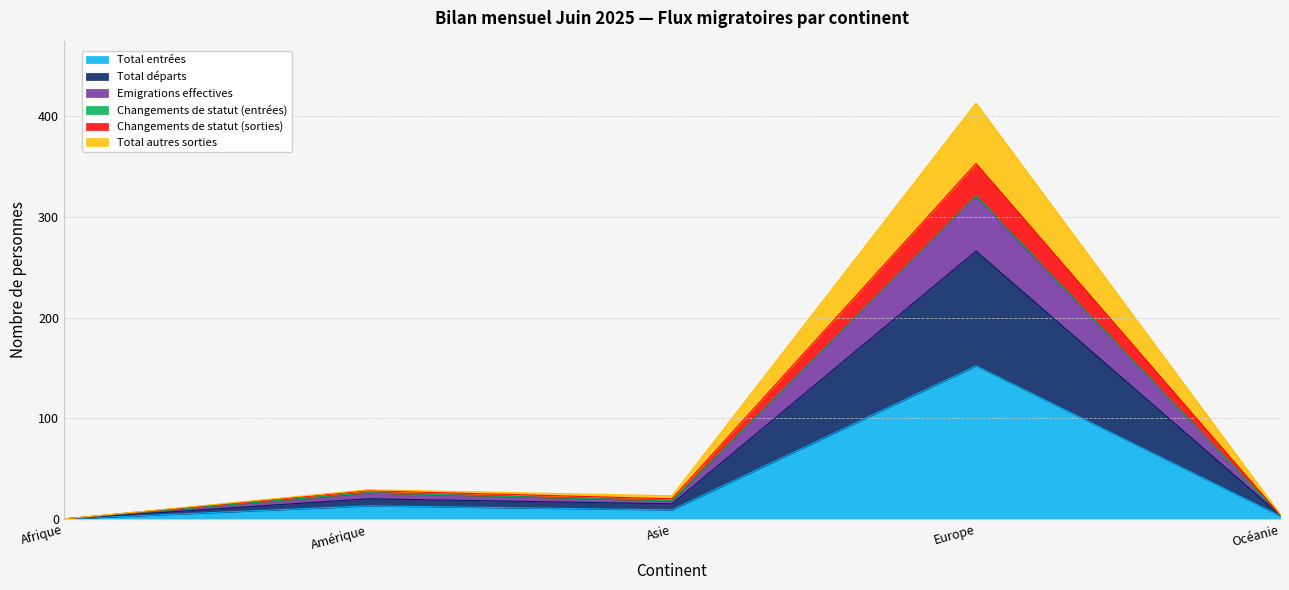

What are all the series names shown in the legend?

Total entrées, Total départs, Emigrations effectives, Changements de statut (entrées), Changements de statut (sorties), Total autres sorties